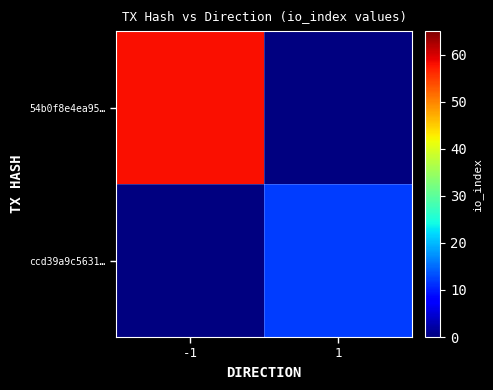

At how many categories does at least one series exceed 25?

1